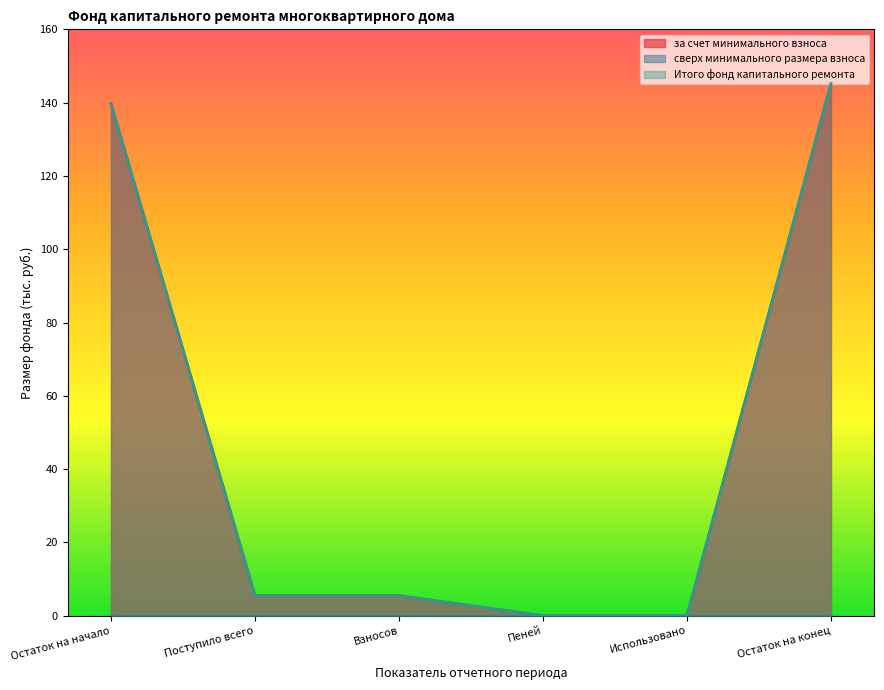

Which series has the widest spread of values?

за счет минимального взноса